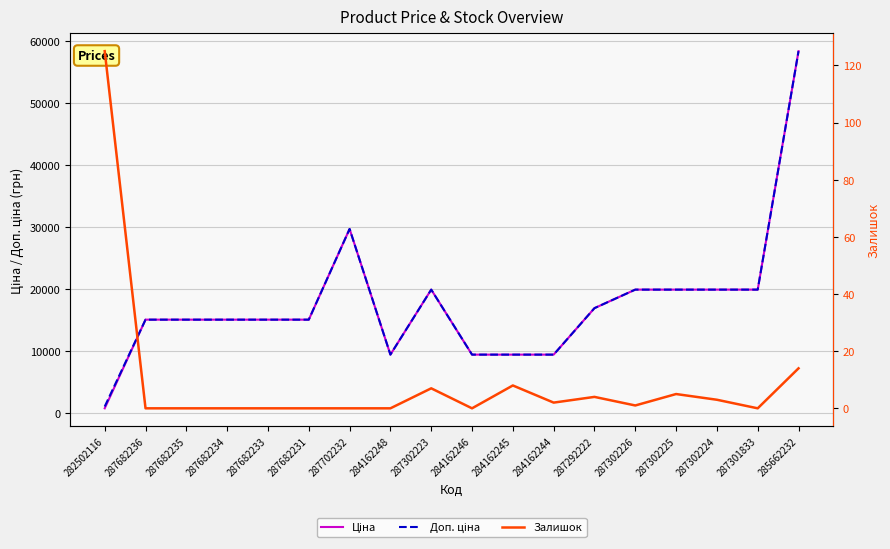

Which series changed the most between 287682233 and 287301833?

Ціна